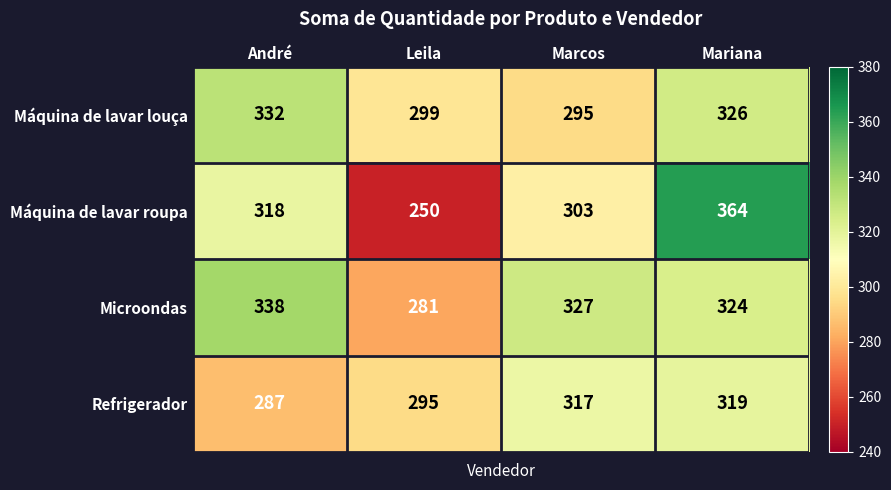

What is the smallest value displayed?

250